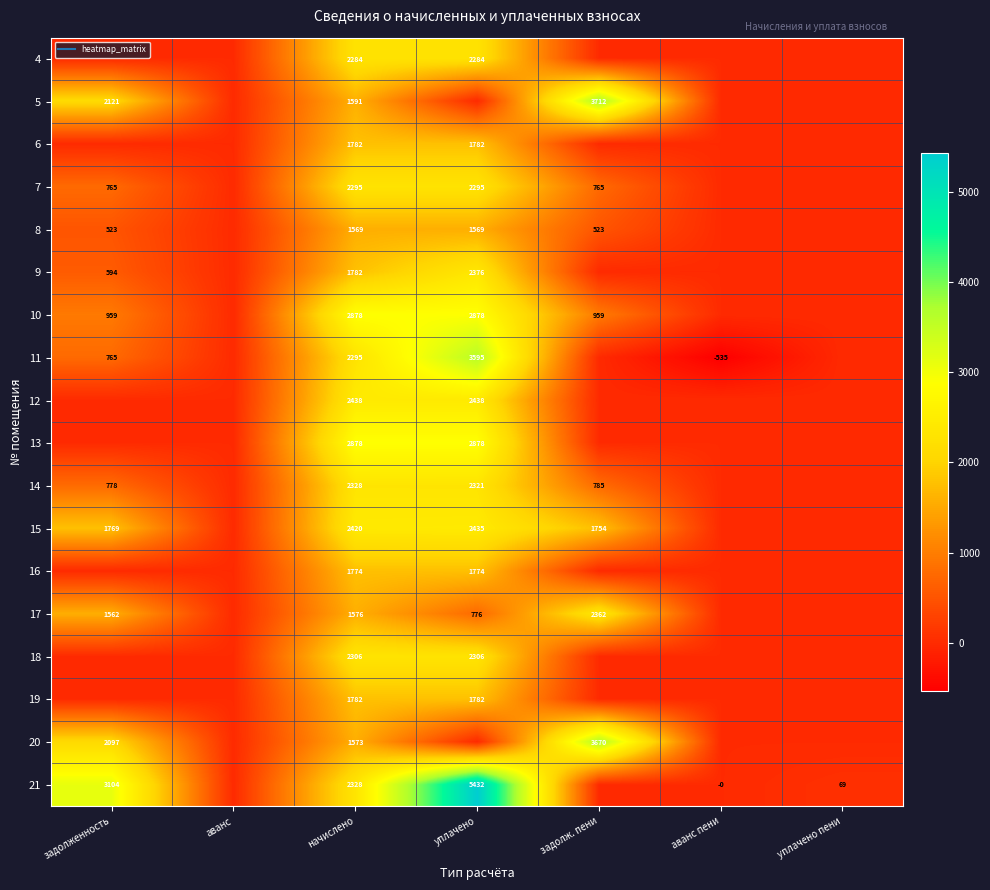

The value of 10 at задолж. пени is 1275.1. True or false?

False